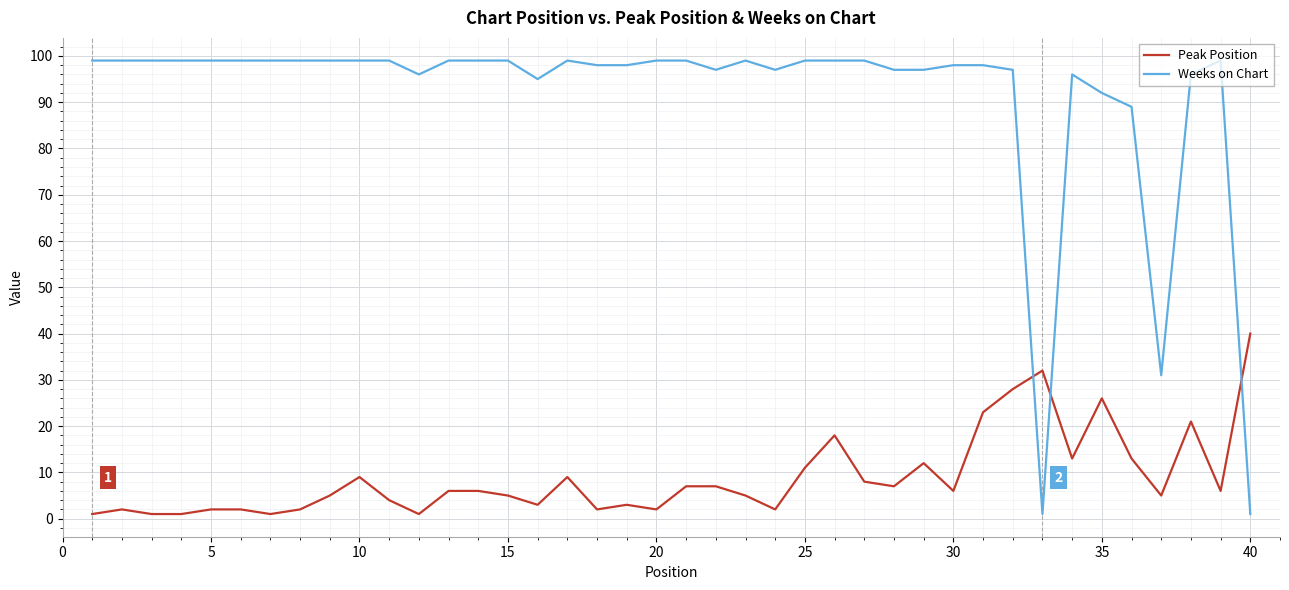

What is the difference between the second highest and minimum values in the Peak Position series?

31